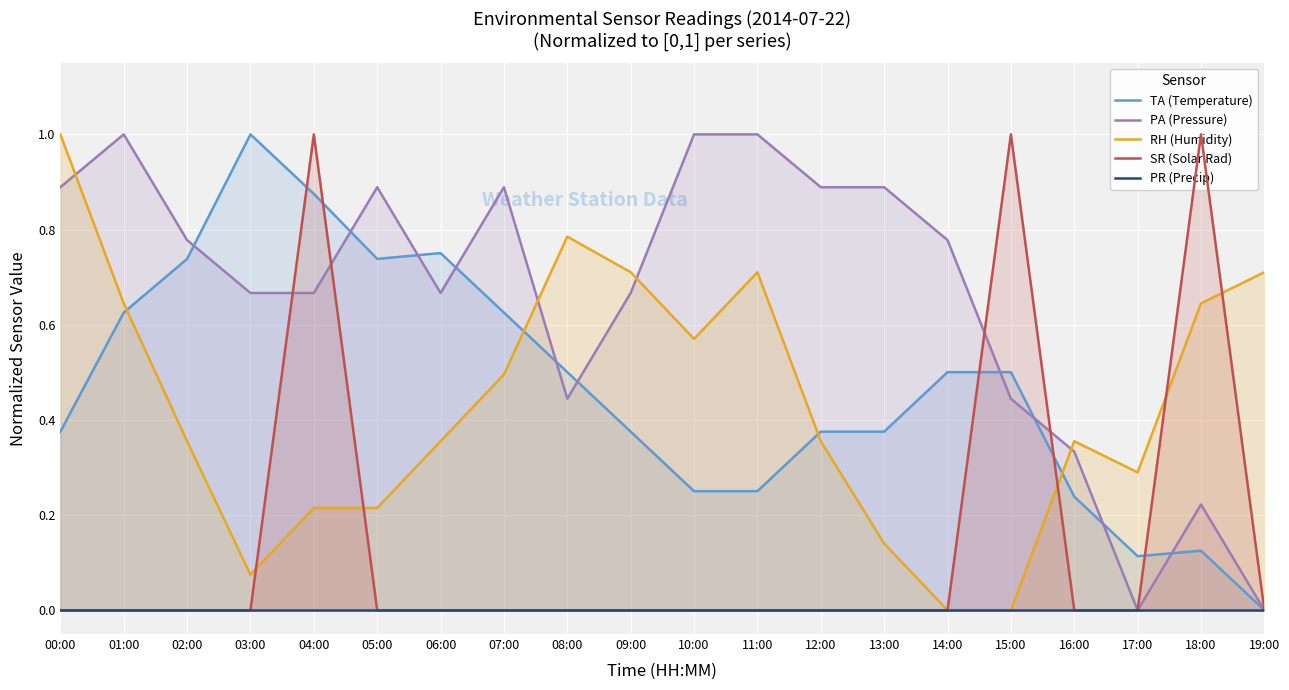

At 02:00, list the series in order from largest to smallest.

PA (Pressure), TA (Temperature), RH (Humidity), SR (Solar Rad), PR (Precip)